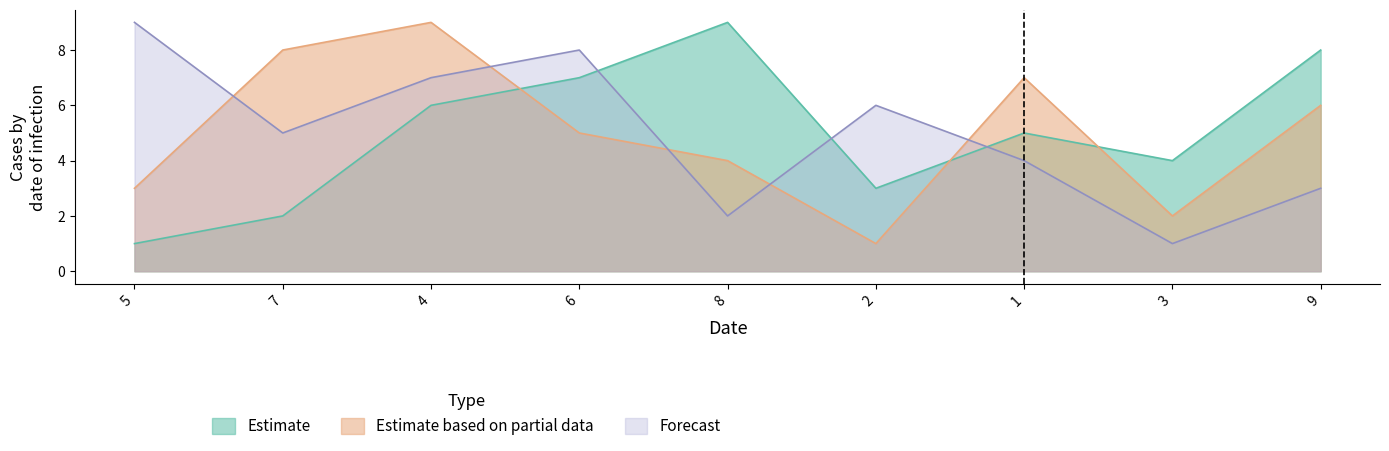

What is the difference between the highest and lowest values at 7?

6